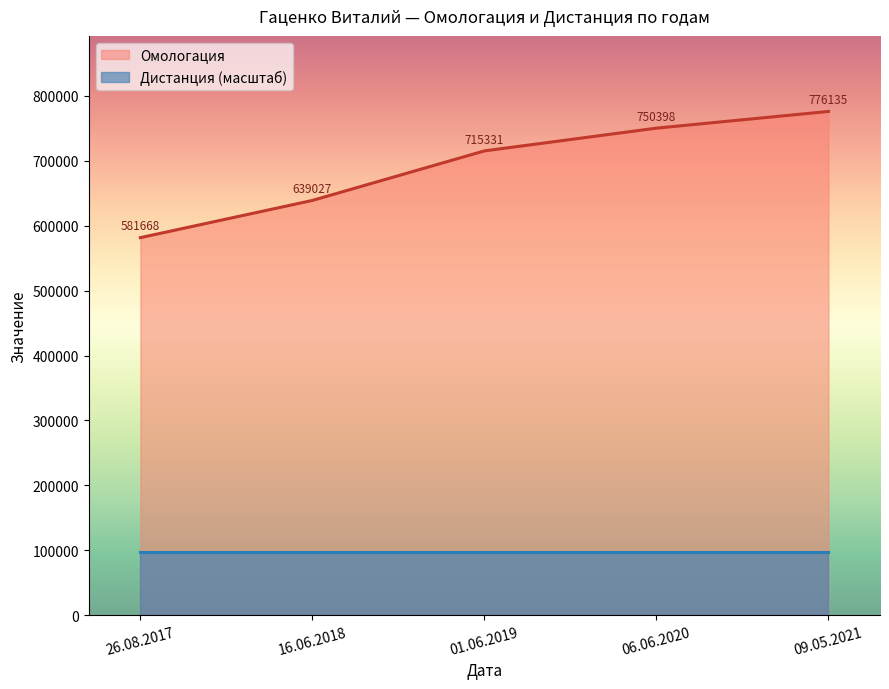

What is the minimum value shown in the chart?

97016.9